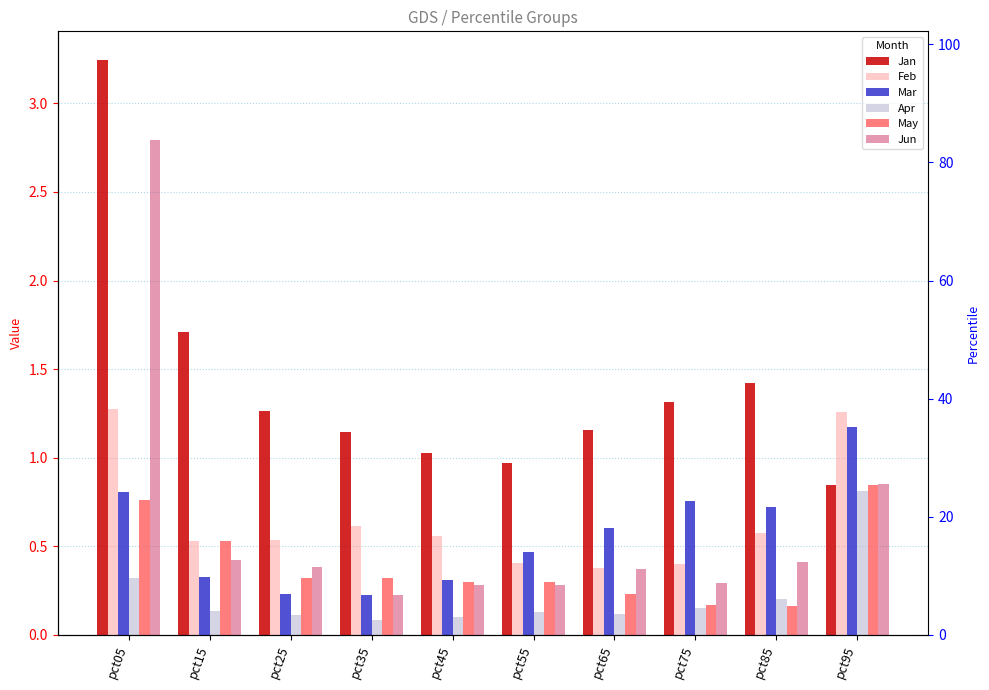

What is the total value across all series at pct35?

2.6